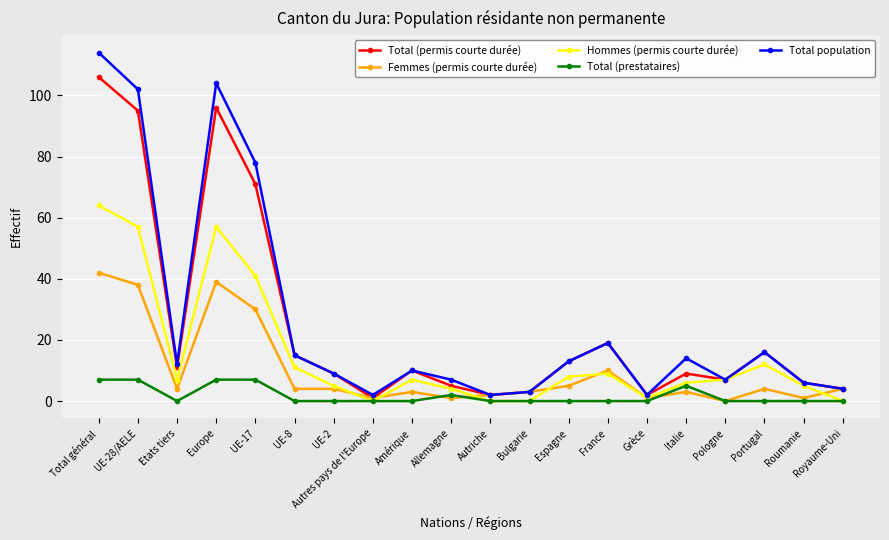

Where is Hommes (permis courte durée) nearest to the value 32?

UE-17